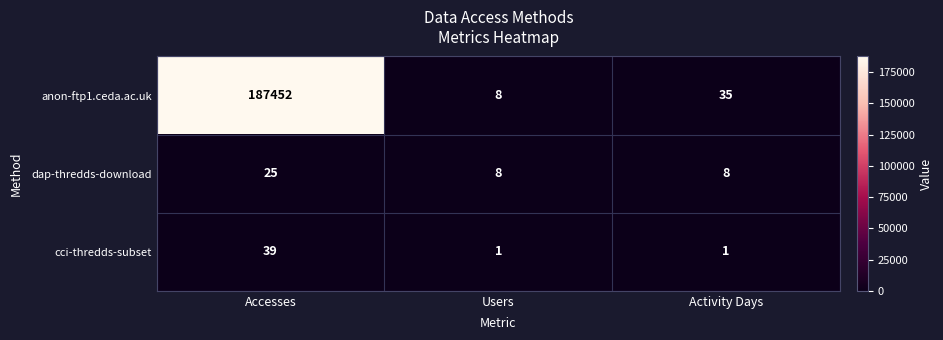

What is the total value across all series at Accesses?

187516